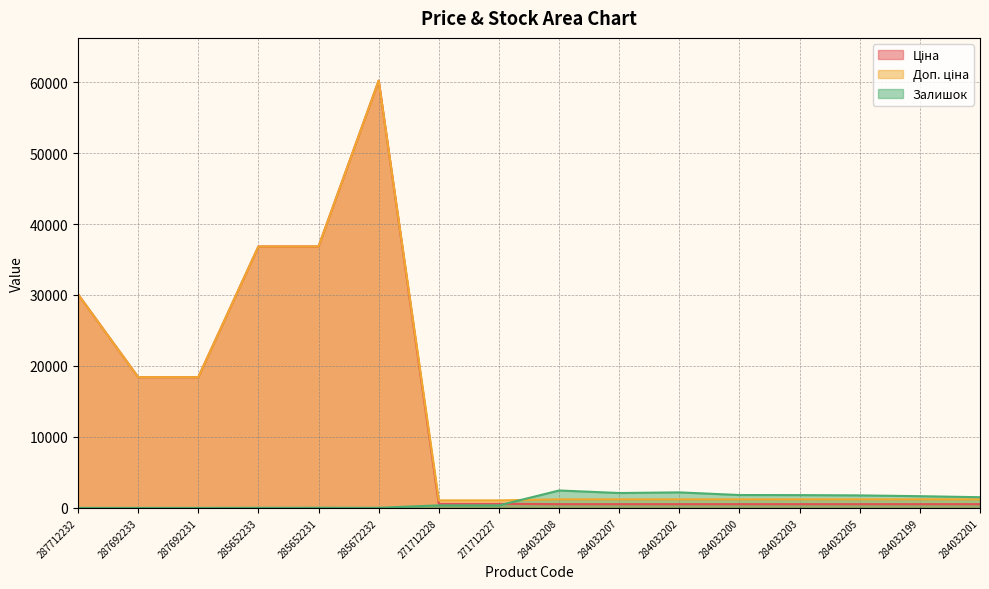

What is the minimum value for Доп. ціна?

1060.0